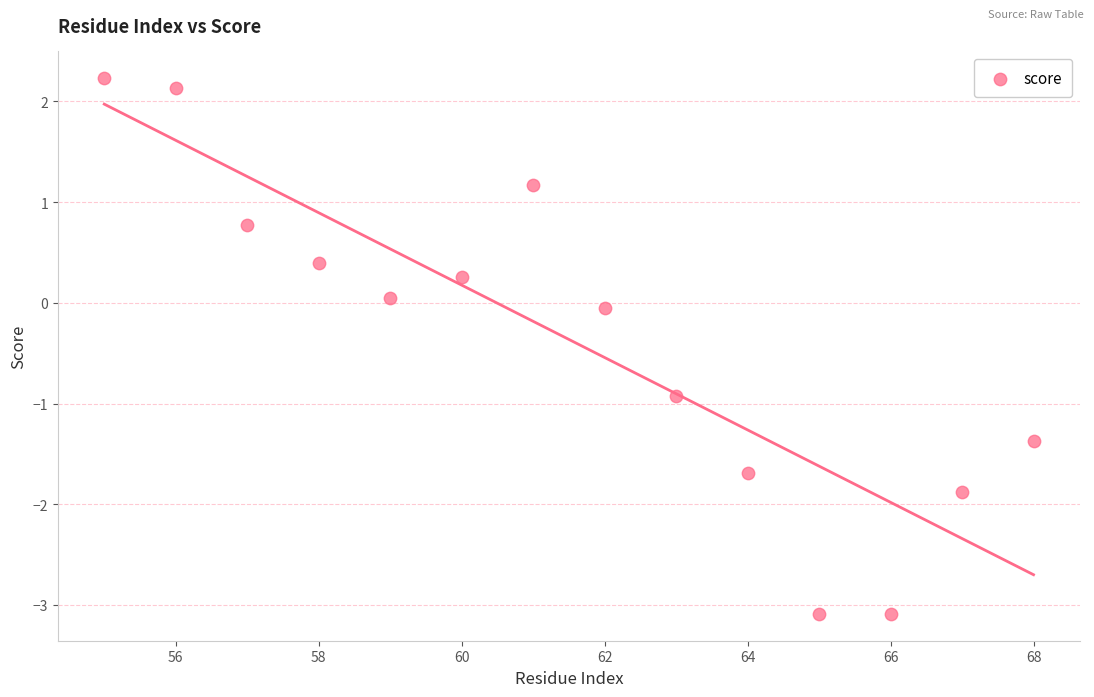

What is the range of X values (max minus min)?

13.0